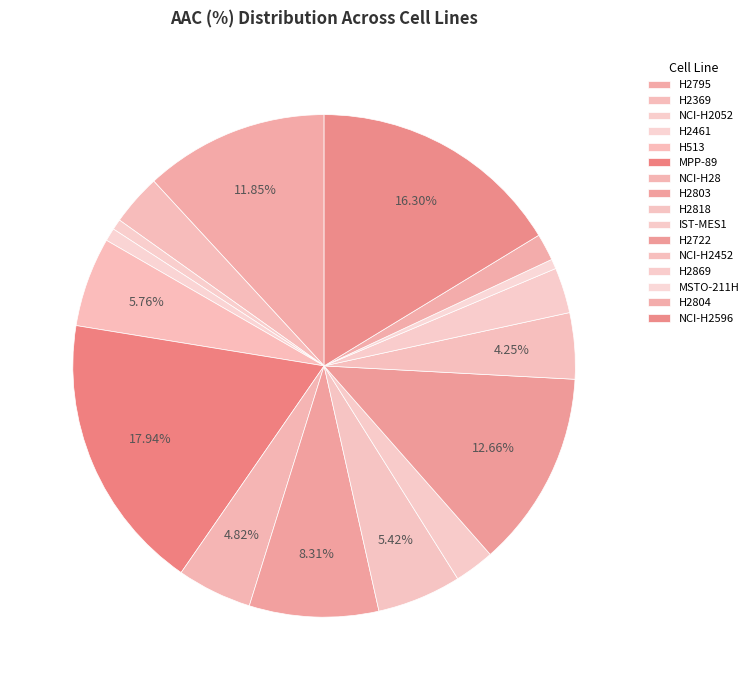

To the nearest percent, what is the combined percentage of H2722 and H2369?

16%